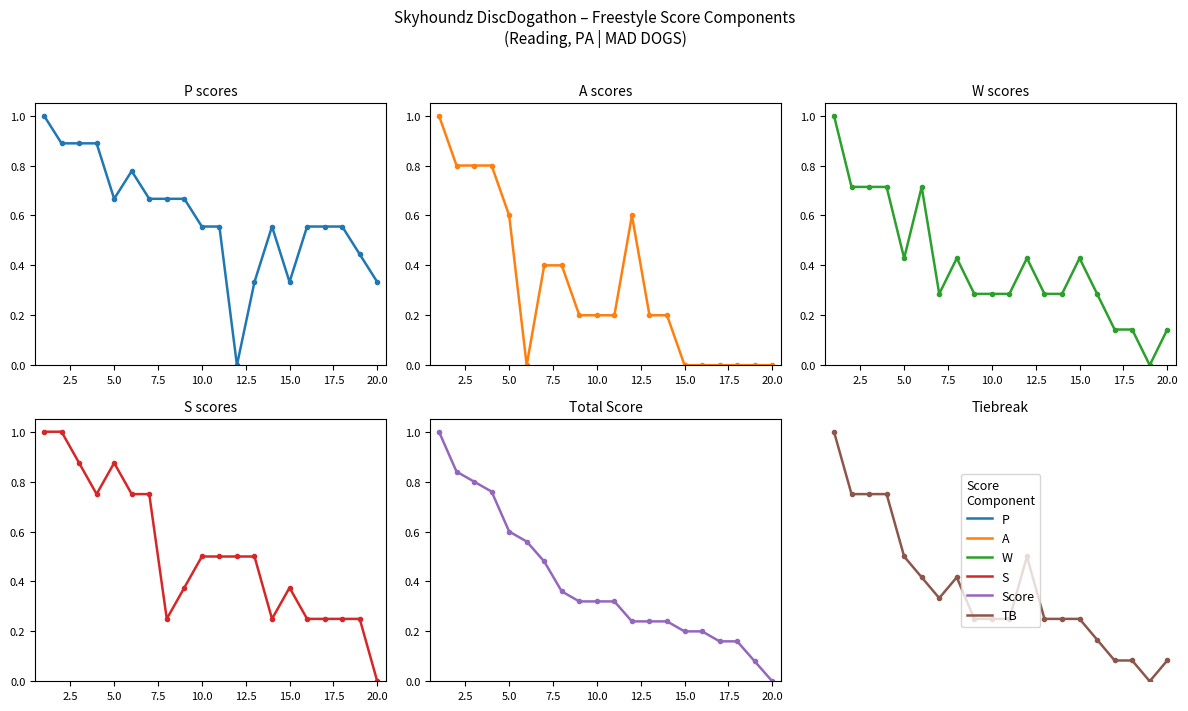

True or false: A and P cross at least once.

True